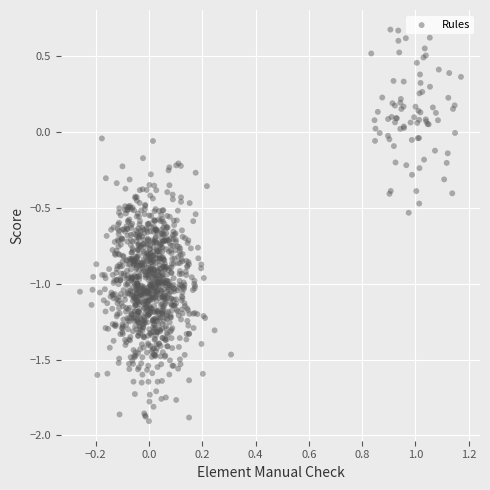

What is the range of Y values (max minus min)?

2.6